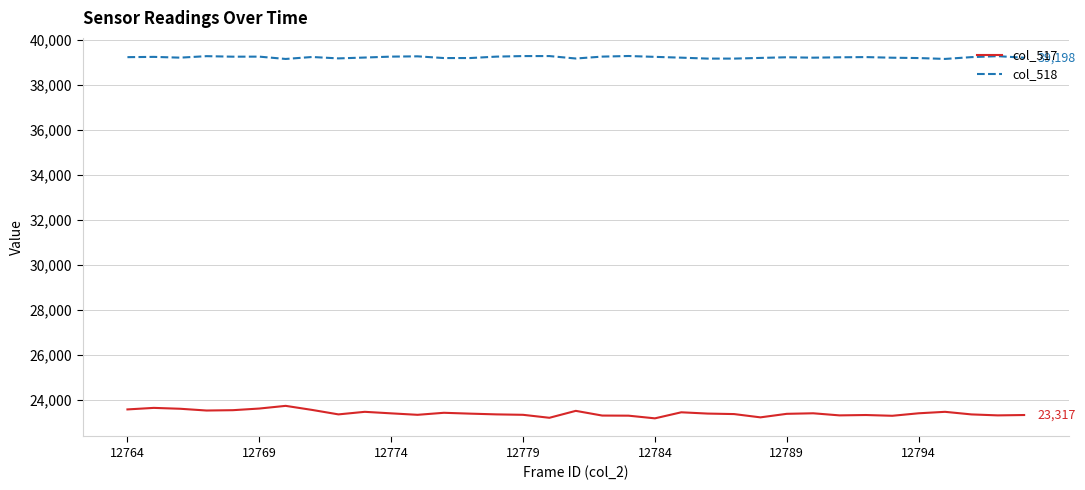

What is the sum of all col_517 values?

819020